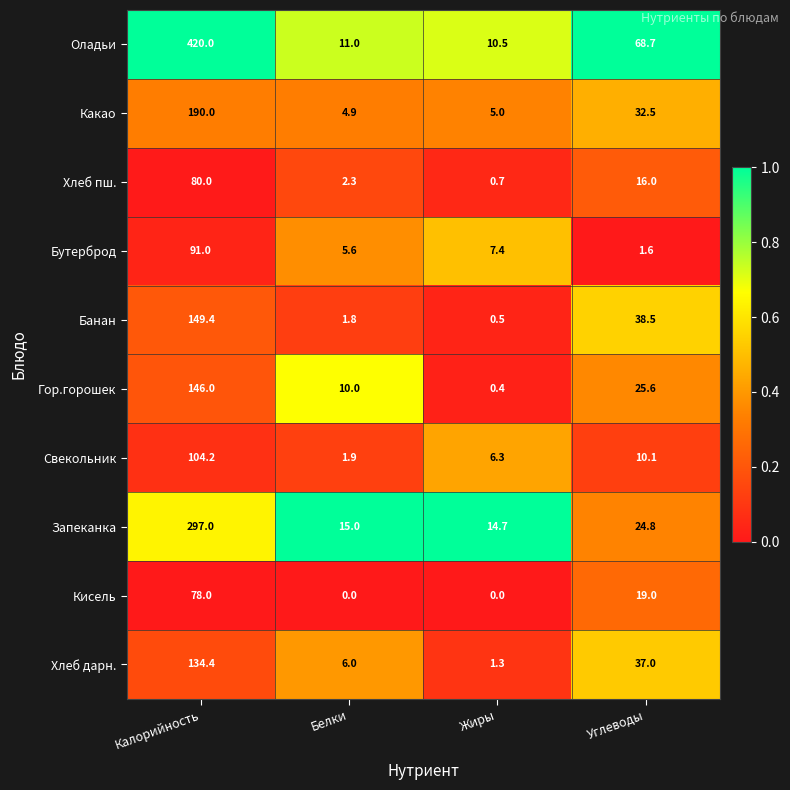

What value does the Банан series have at Жиры?

0.5